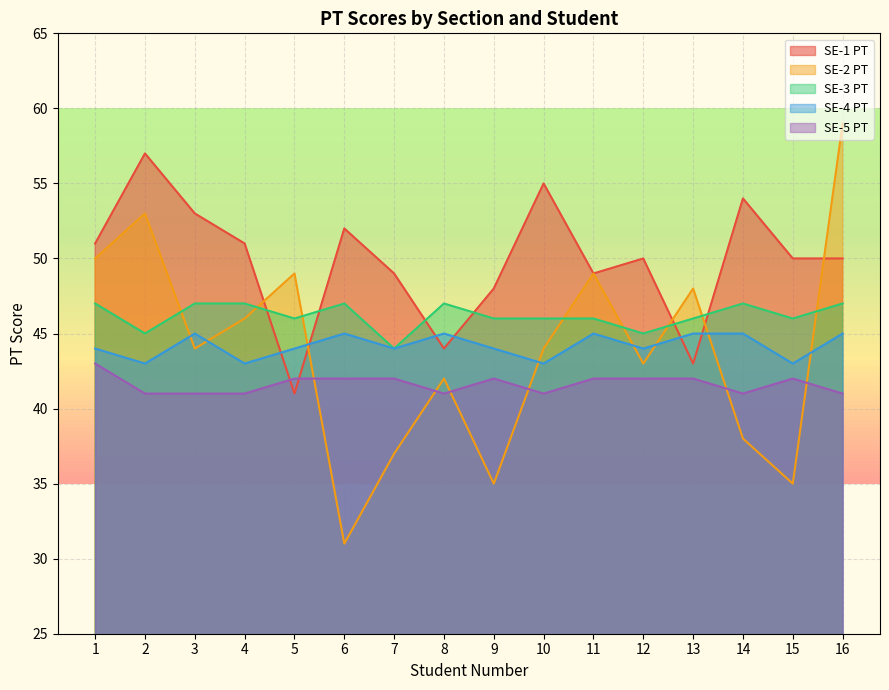

Which category has the lowest value in the SE-1 PT series?

5